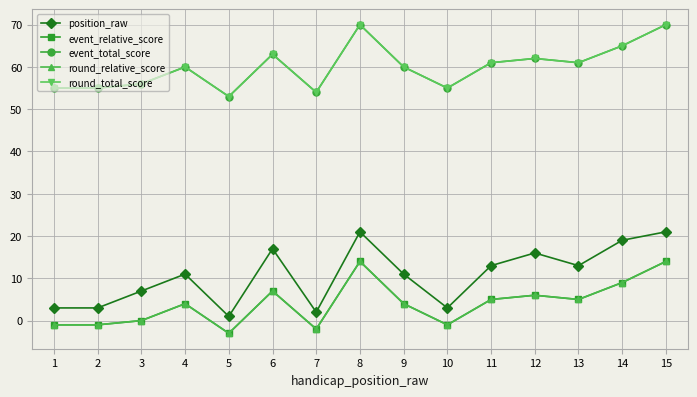

How many values in the round_total_score series exceed 60?

7